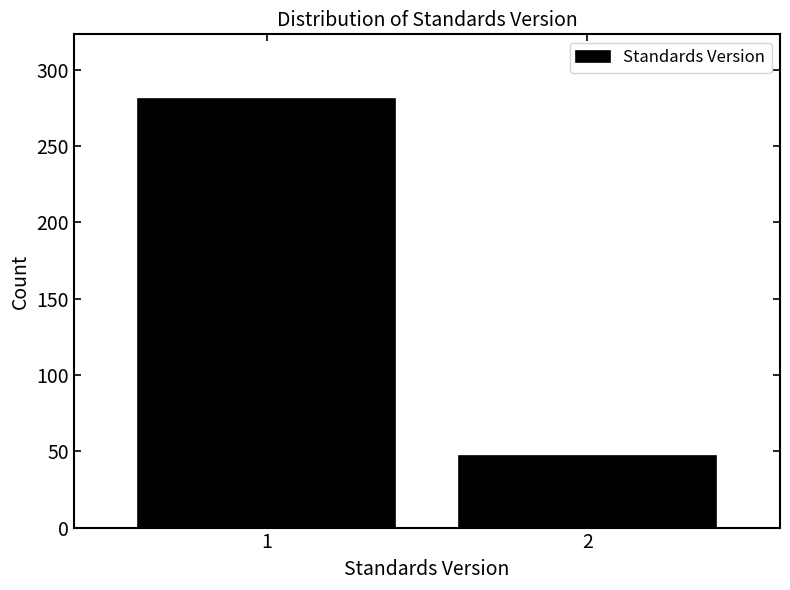

Reading right to left, extract all data points from this chart.

2=47	1=281